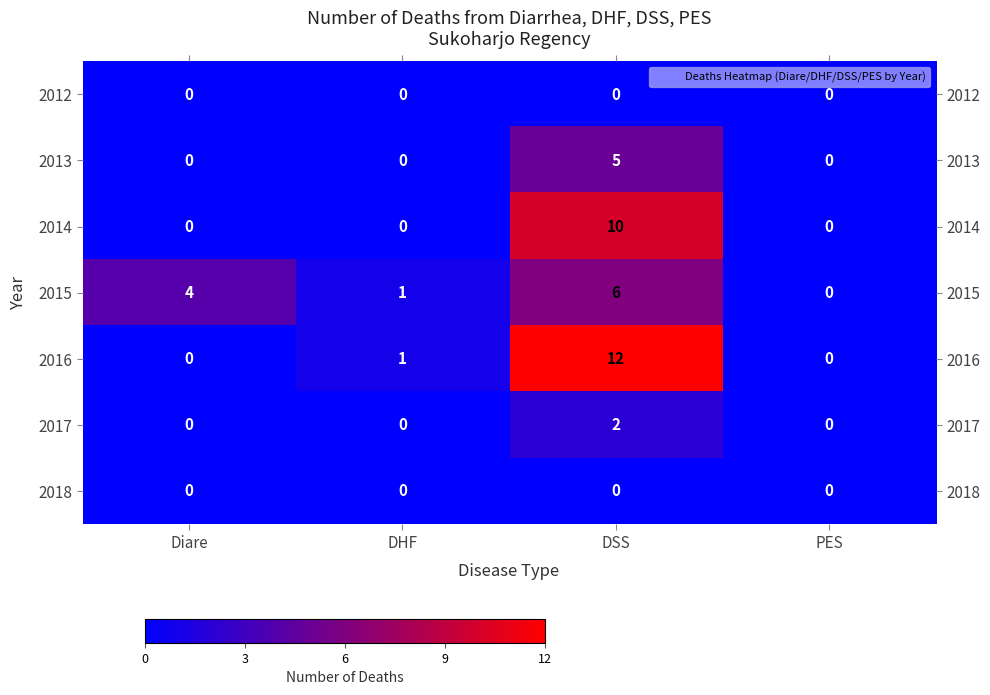

Between DHF and DSS, which series saw the biggest shift?

2016